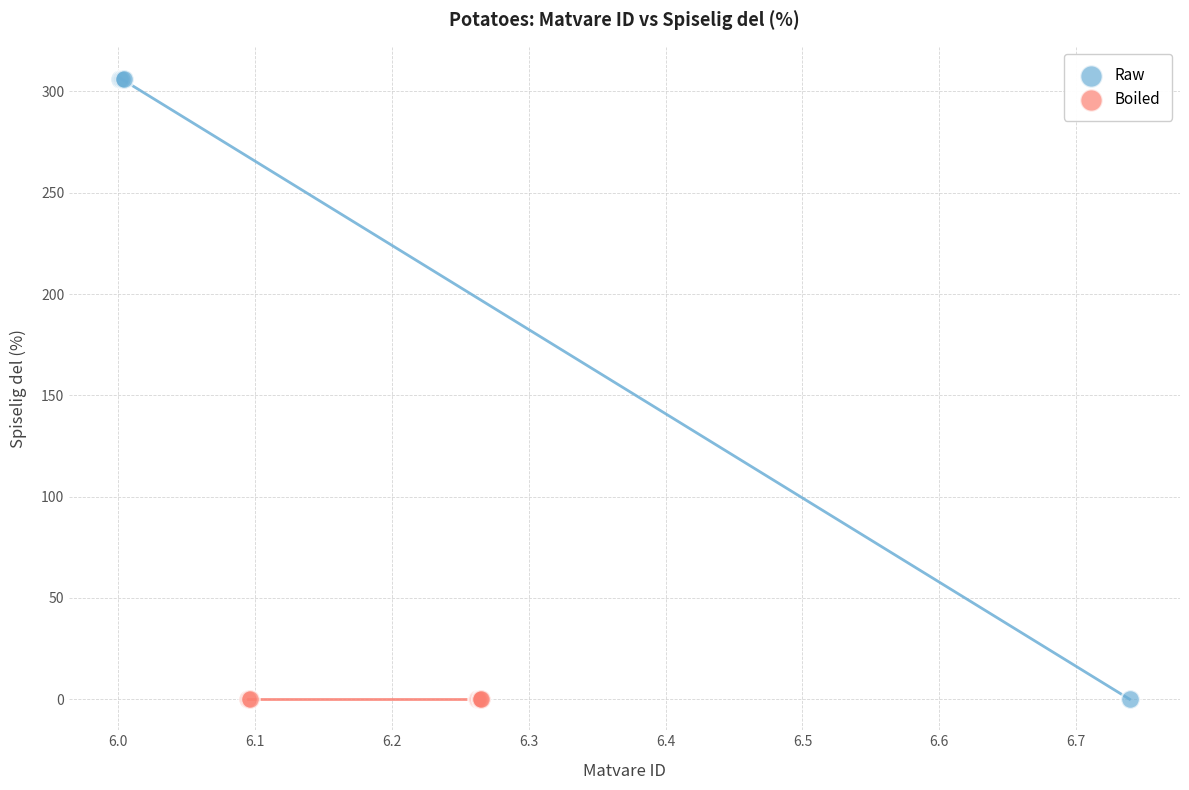

Which series reaches the maximum Y coordinate?

Raw